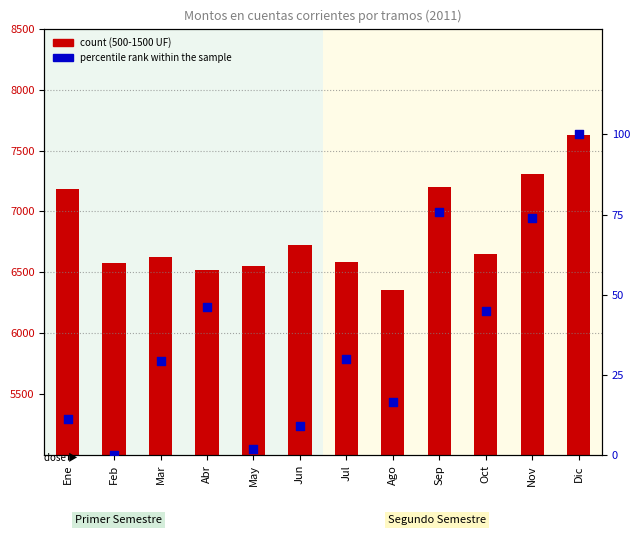

Which series reaches the minimum Y coordinate?

percentile rank within the sample